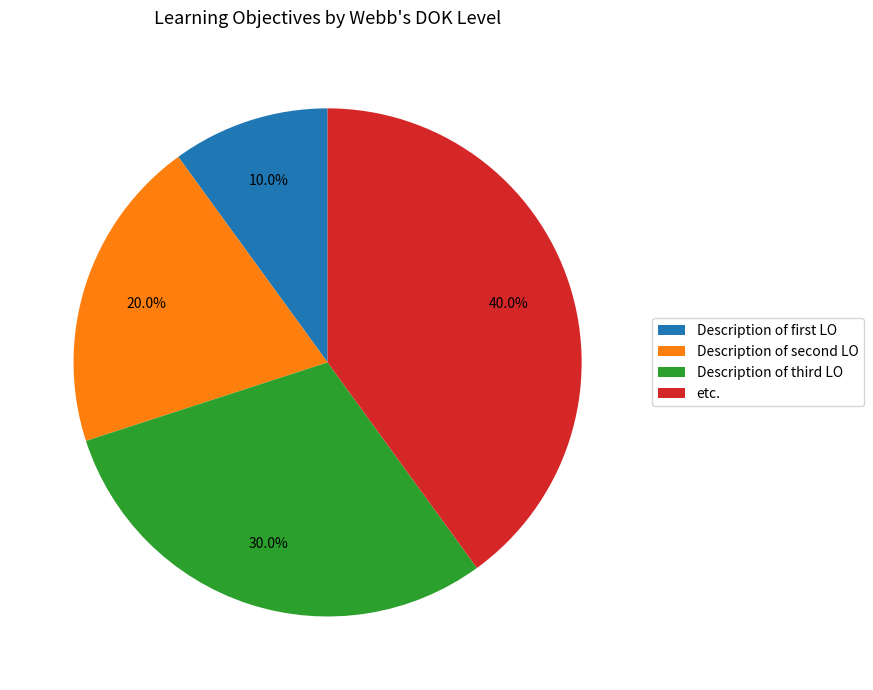

Is there any slice that represents more than half of the pie?

No